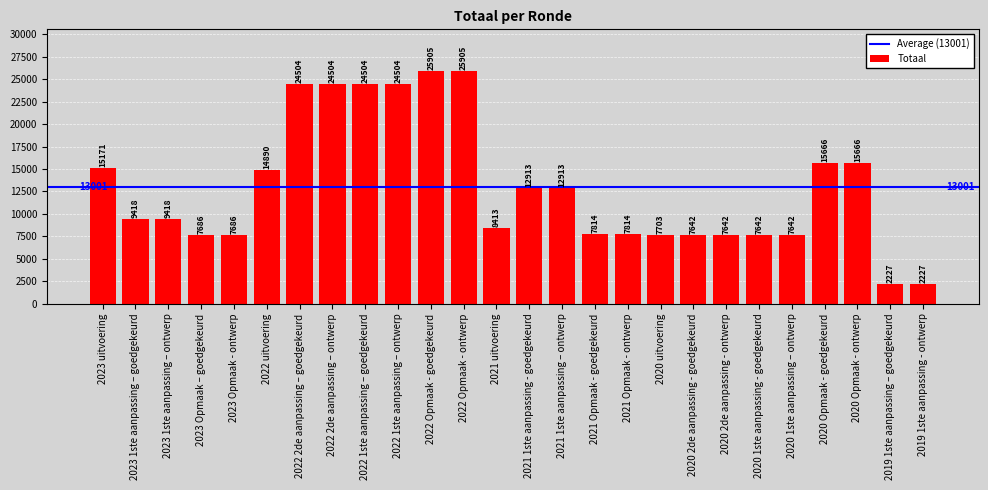

Count the number of categories in the chart.

26